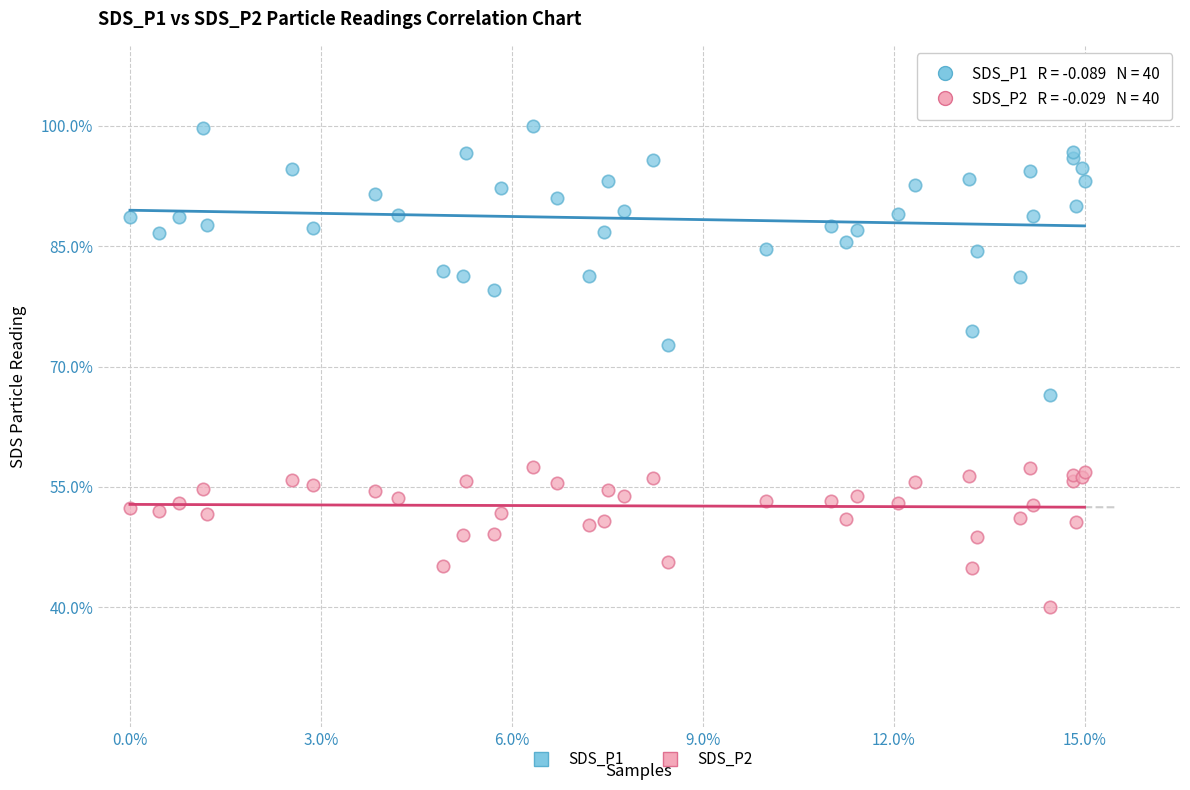

Which series reaches the maximum Y coordinate?

SDS_P1